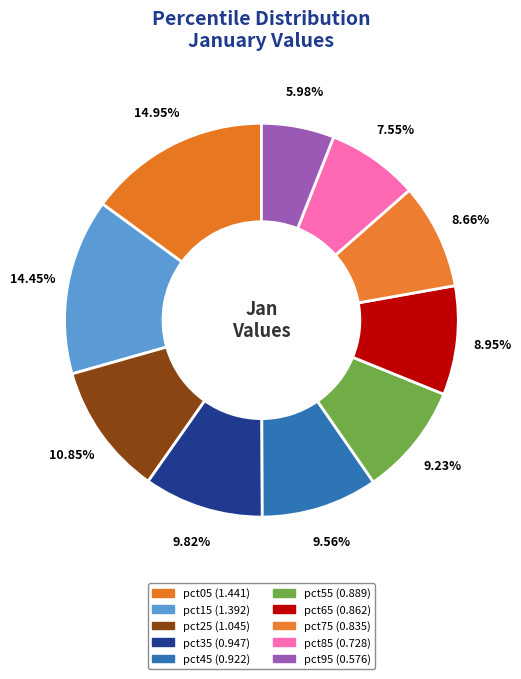

Count the number of slices in the pie.

10